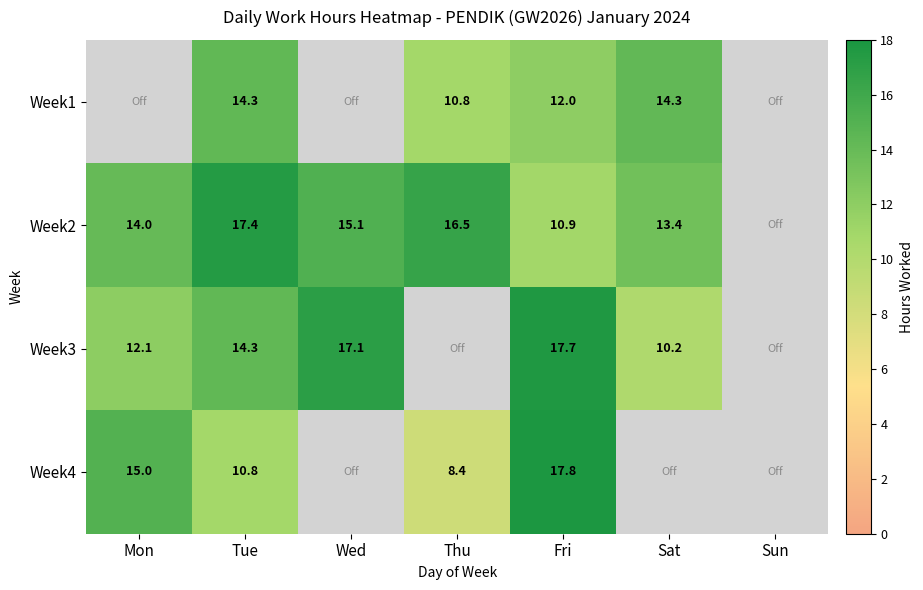

Is the value of Week2 at Sat greater than the value of Week1 at Sat?

No